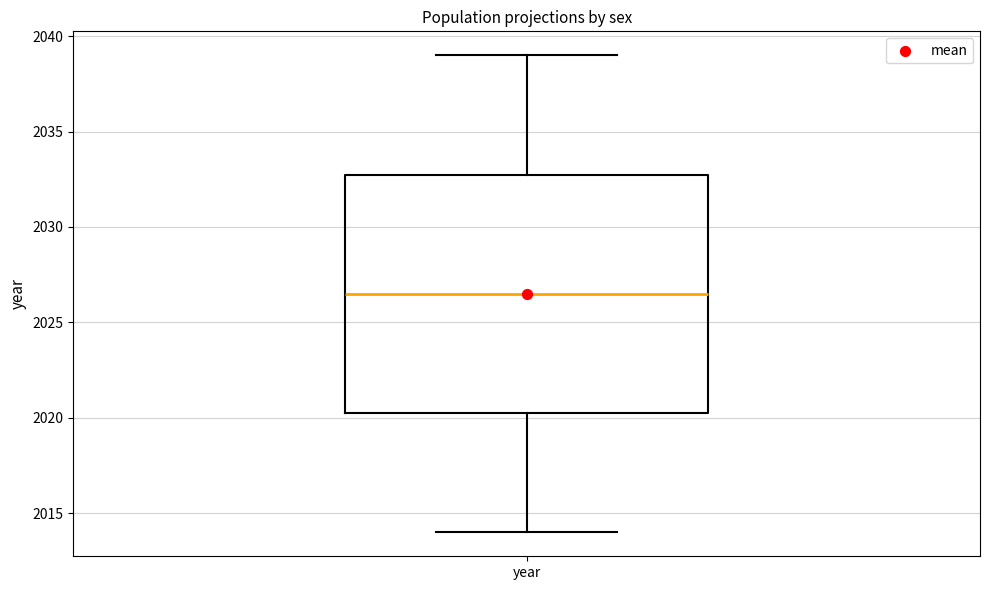

Read this box plot against the y-axis: the position of the median line, the range covered by the box, and the ends of both whiskers. The values are not printed on the chart, so give them approximately, as read against the axis.

median 2026.5, box 2020.5 to 2033.0, whiskers 2014.0 to 2039.0